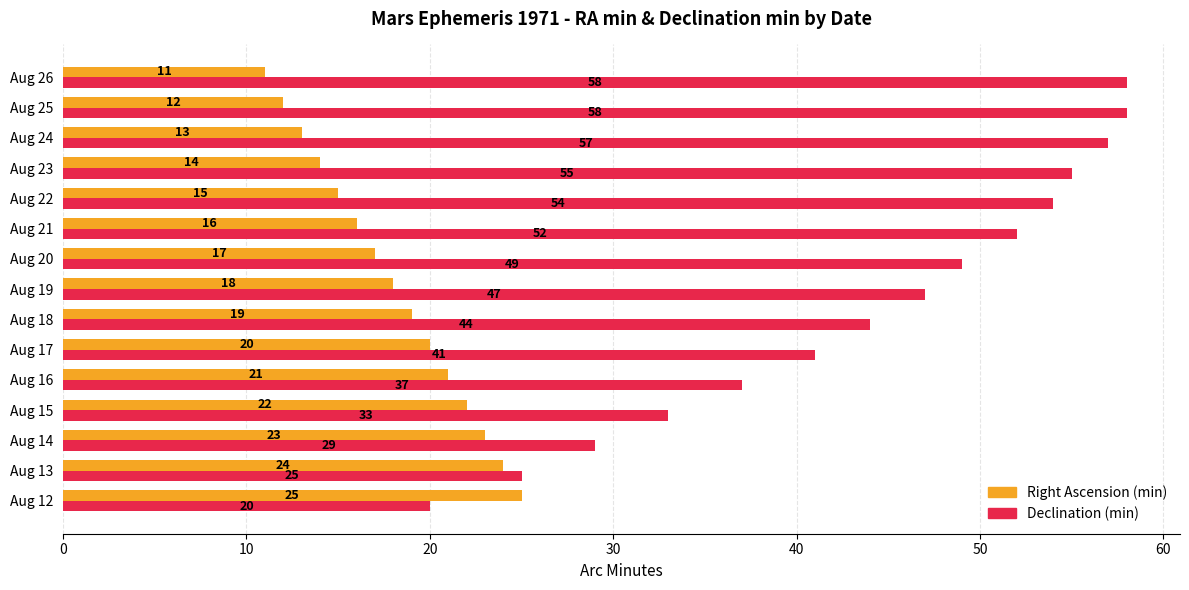

What is the average value of the Declination (min) series?

44